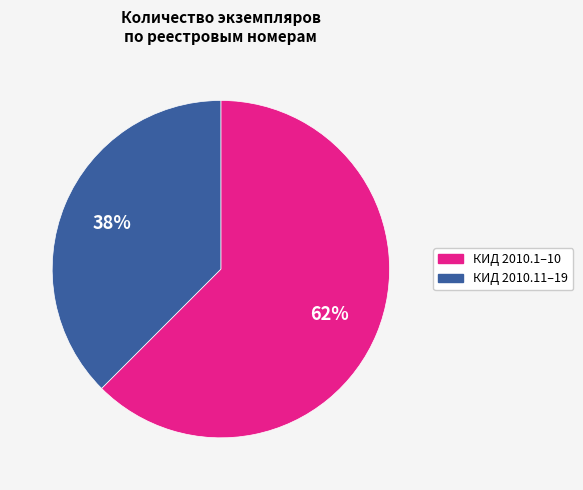

To the nearest percent, what is the average slice percentage?

50%